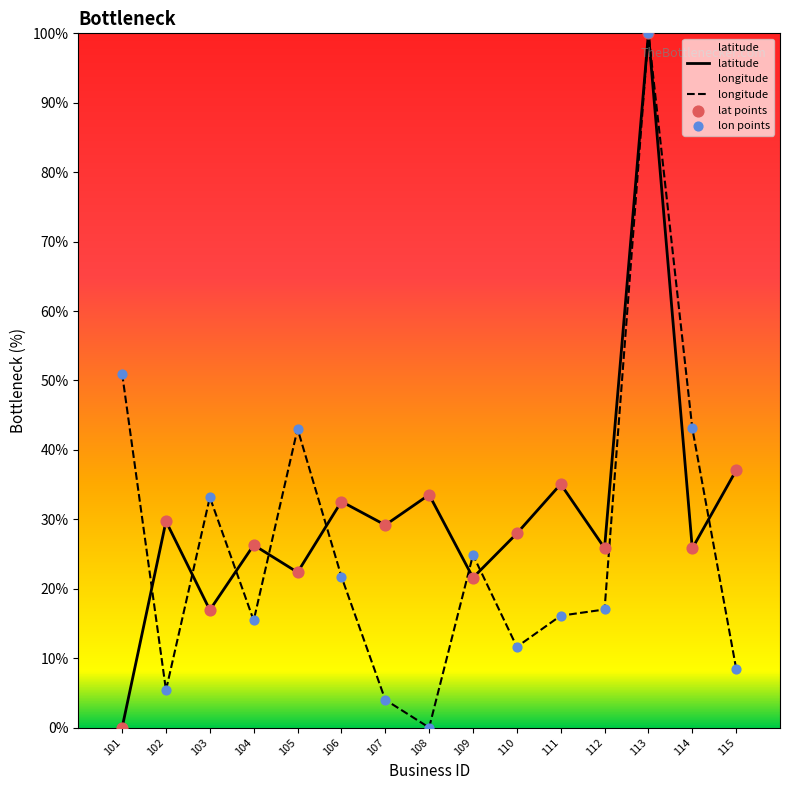

Is the value of longitude at 114 greater than the value of latitude at 102?

Yes